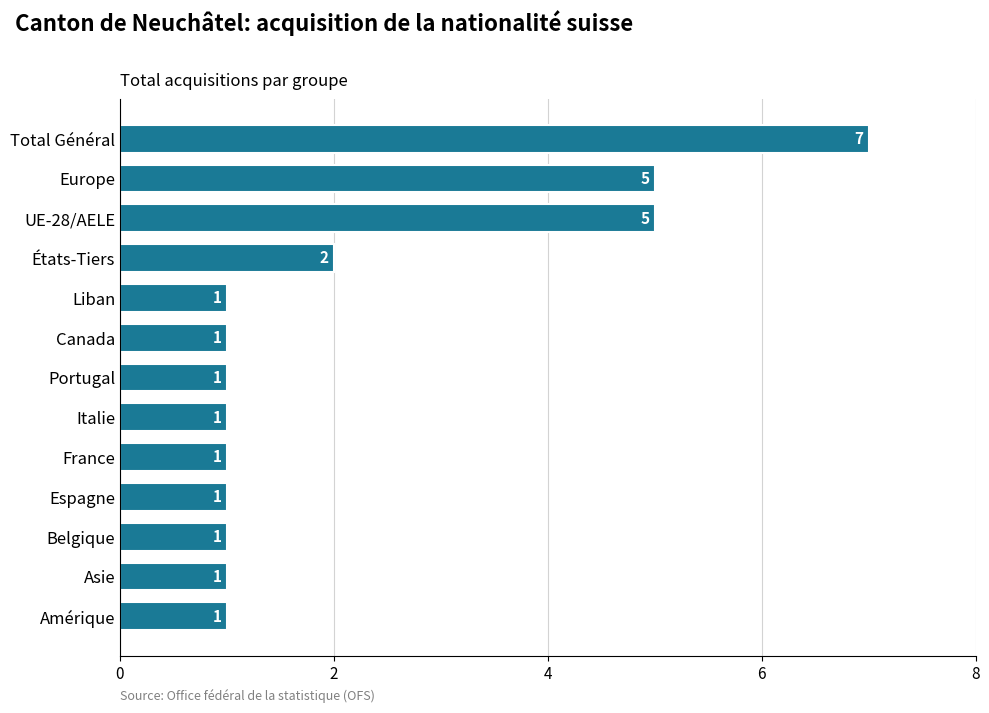

True or false: the data shows 5 at UE-28/AELE.

True